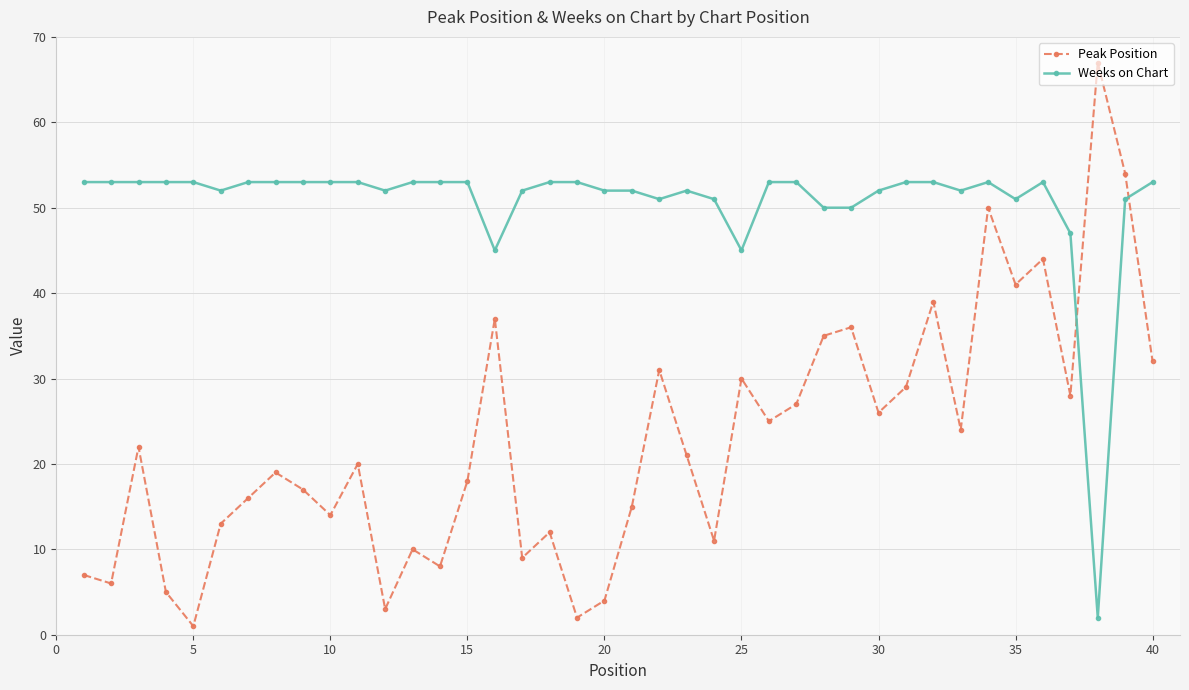

Which series has the largest range (max minus min)?

Peak Position